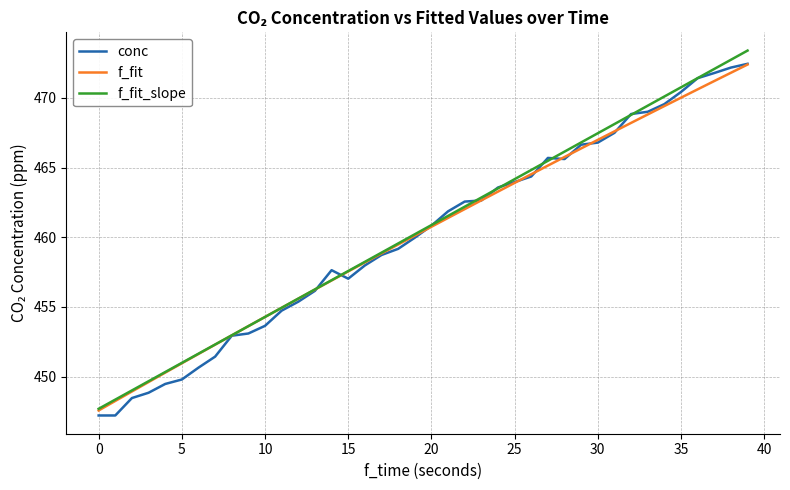

True or false: conc has more than 0 points higher than both neighbors.

True